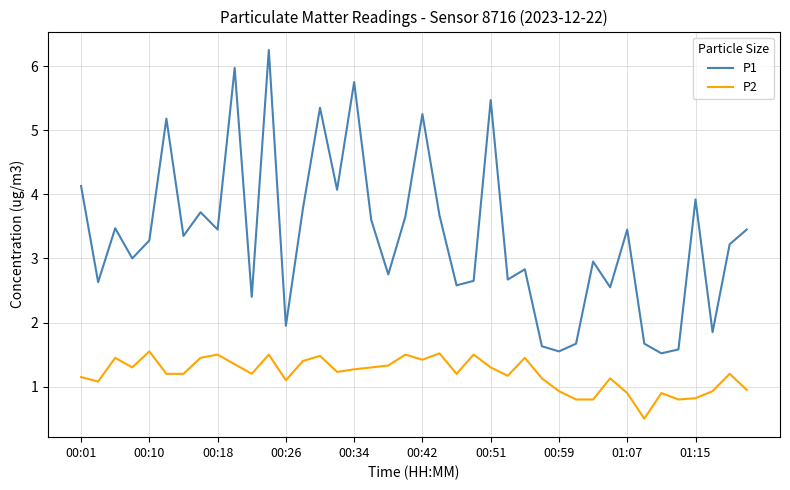

What are all the series names shown in the legend?

P1, P2